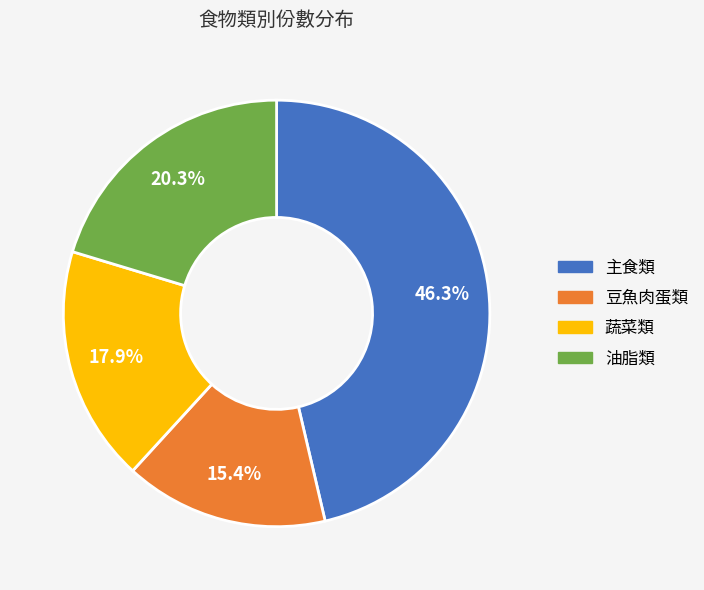

Is it true that 主食類 is 46% of the pie?

True